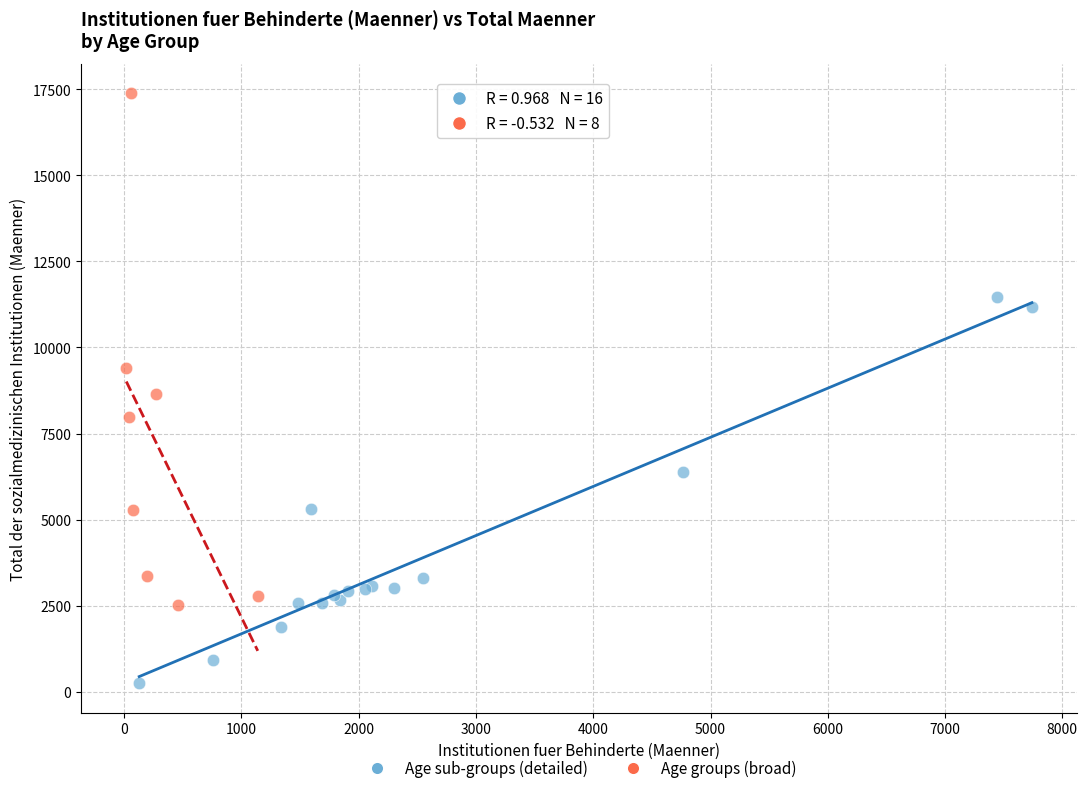

What are all the series names shown in the legend?

Age sub-groups (detailed), Age groups (broad)